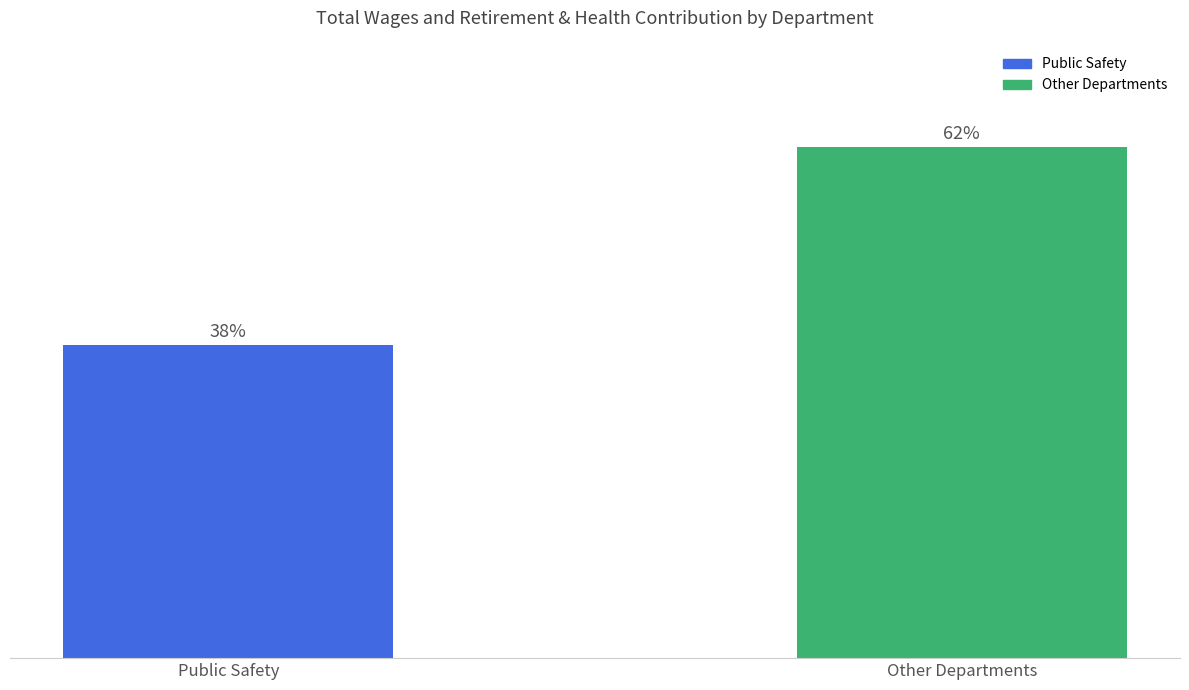

The chart shows a value of 38 at Public Safety. True or false?

True